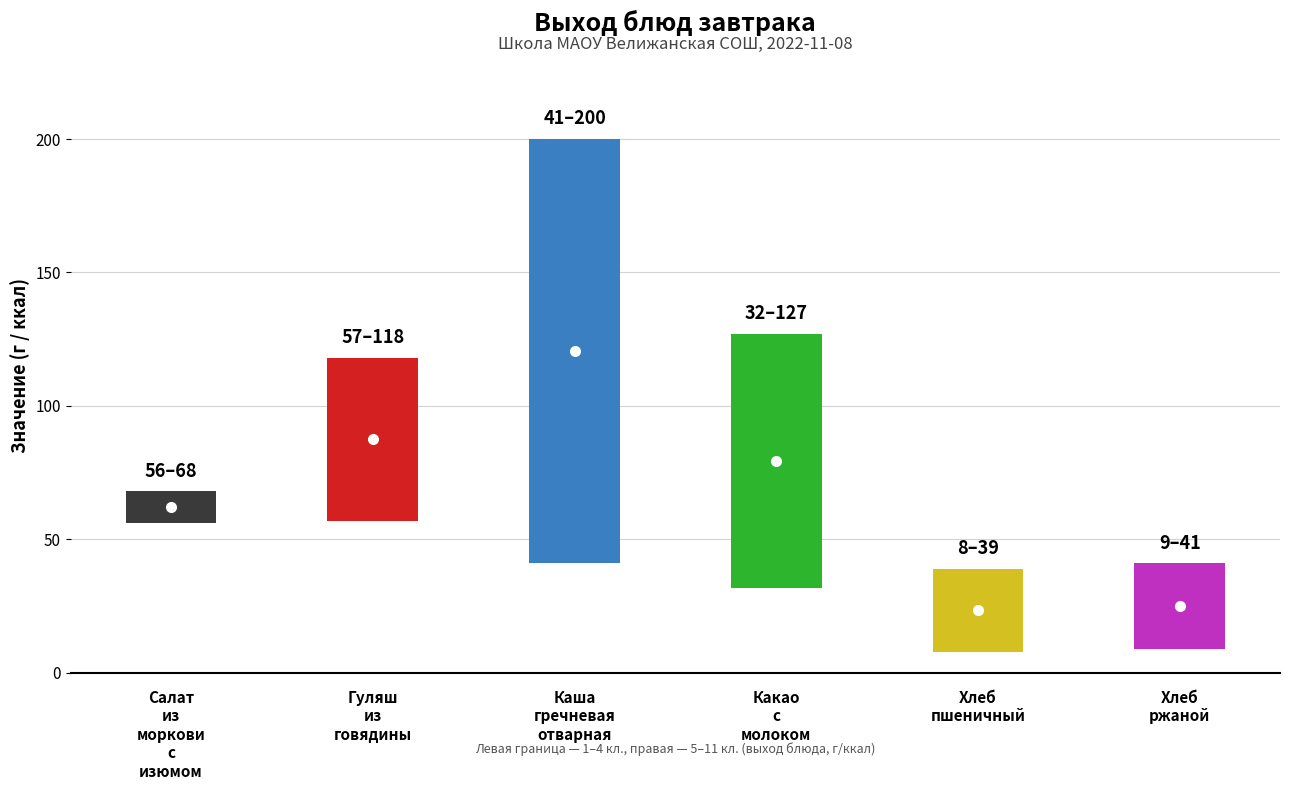

List the series in order of their peak value, highest first.

Завтрак 1-4 кл. (выход, г), Завтрак 5-11 кл. (выход, г)